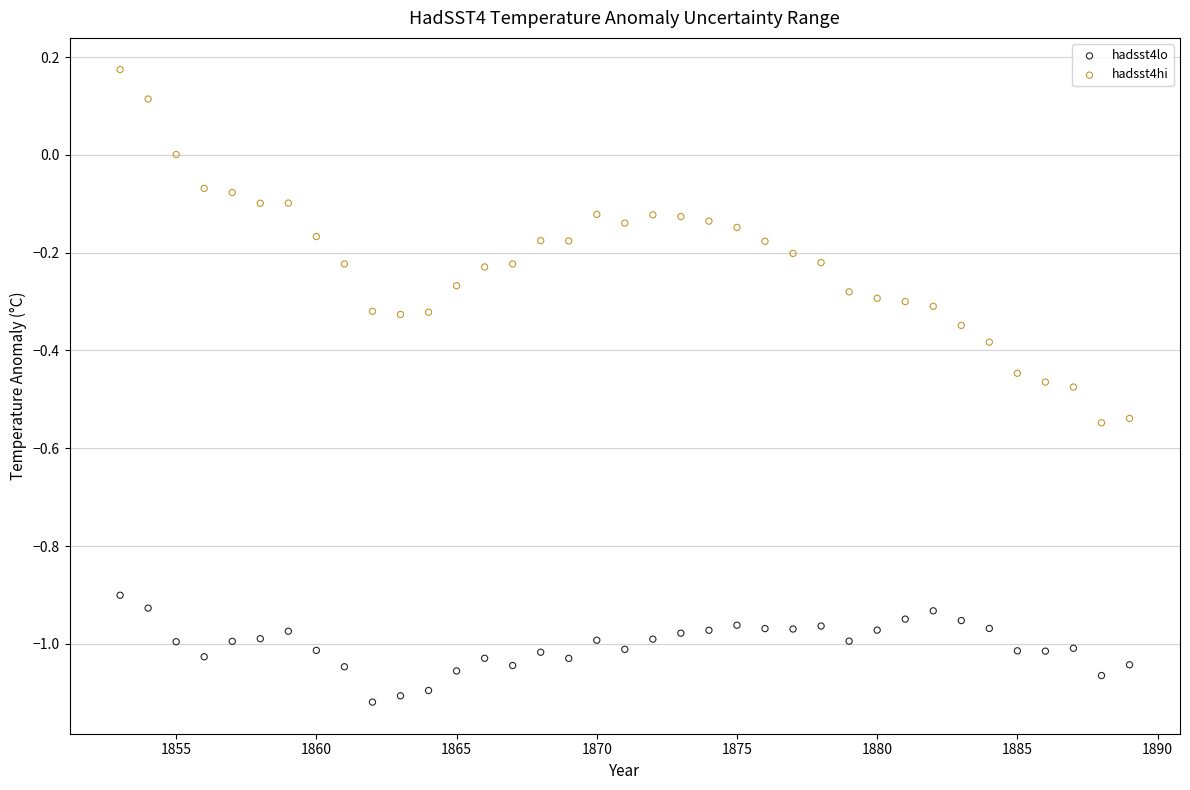

What are all the series names shown in the legend?

hadsst4lo, hadsst4hi